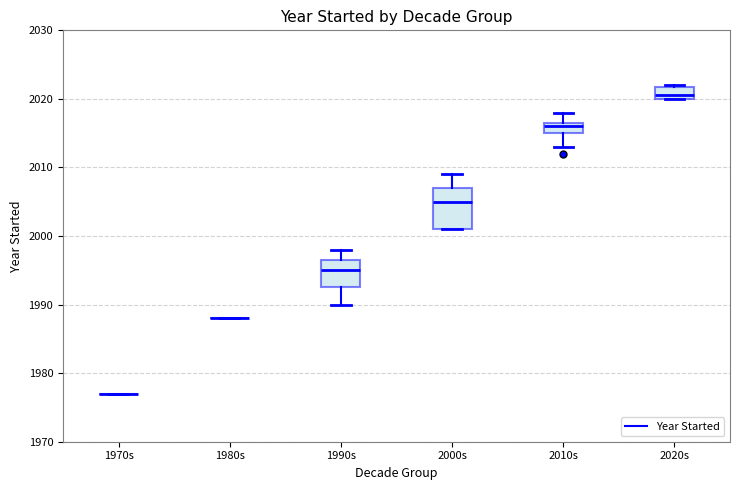

Where is the lower edge of the box for 2020s on the y-axis? The values are not printed on the chart, so give them approximately, as read against the axis.

2020